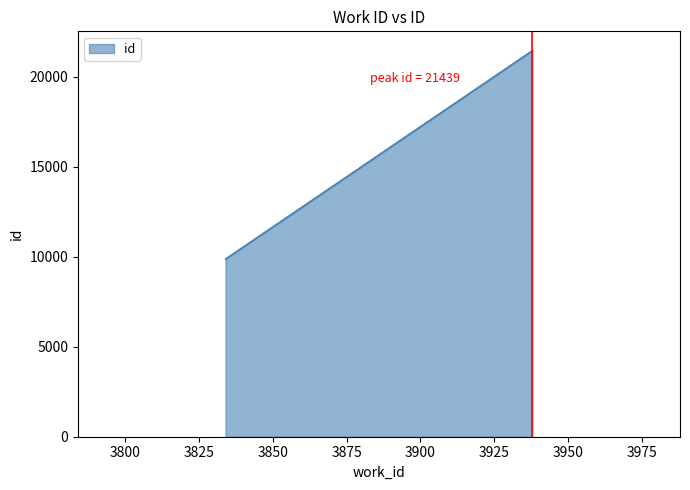

What is the sum of all values?

41170